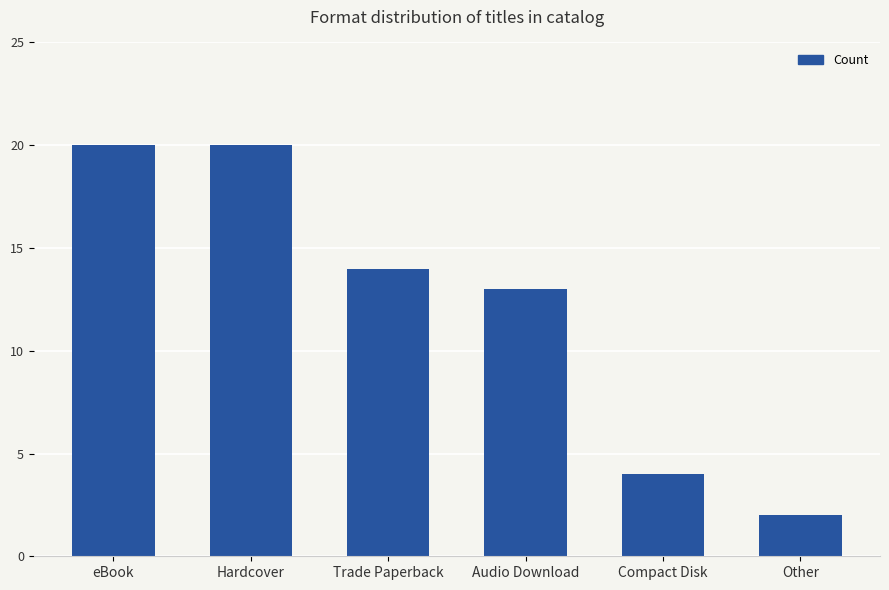

Between Other and Audio Download, which is larger?

Audio Download